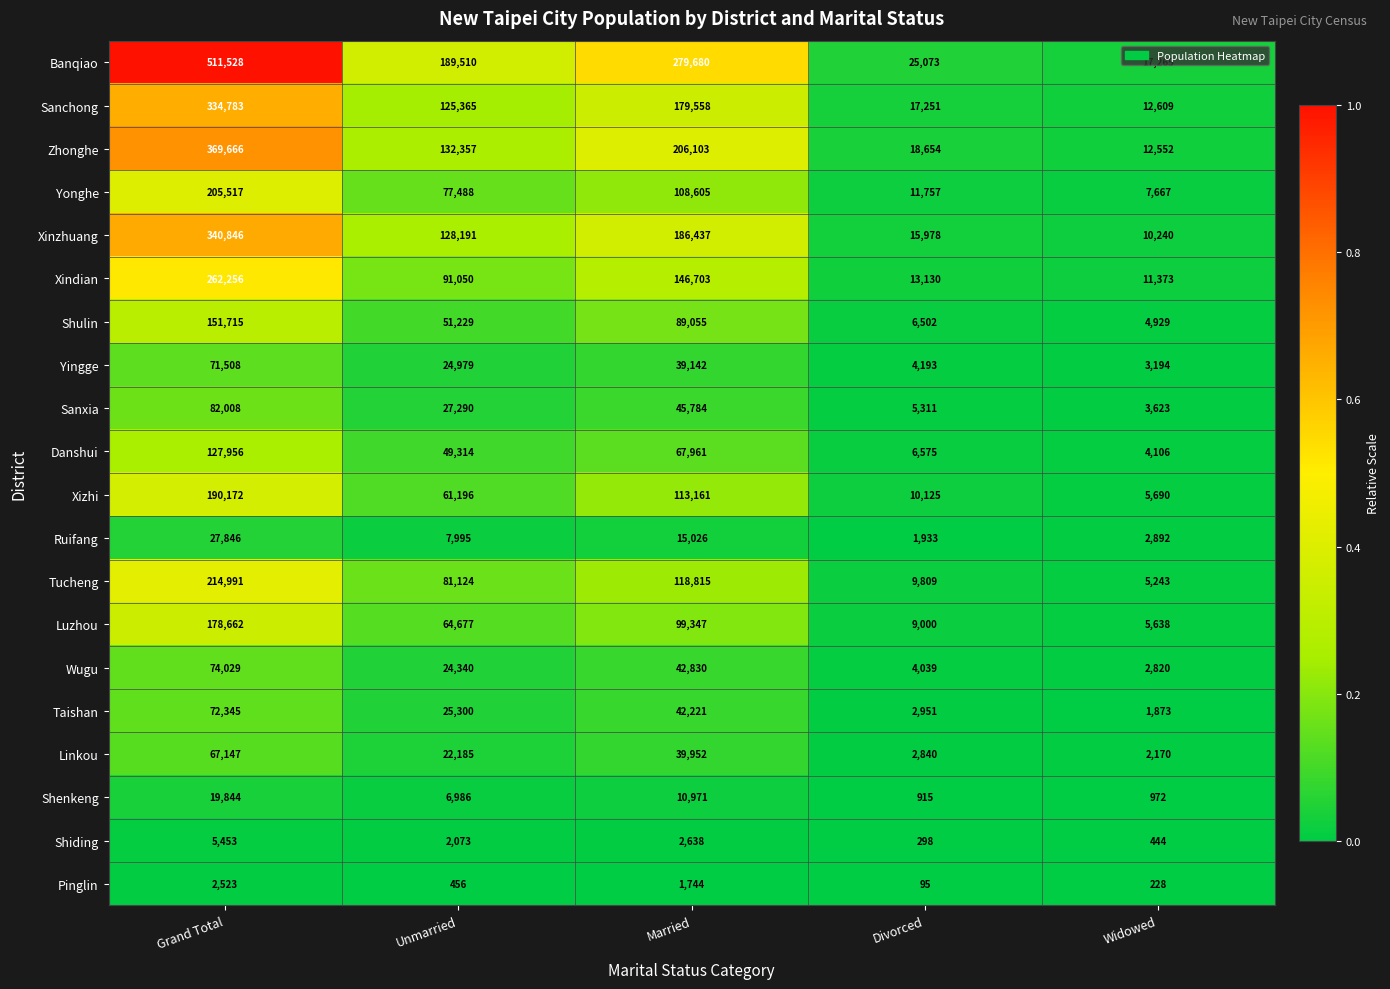

True or false: Shulin has a value of 233735 at Grand Total.

False